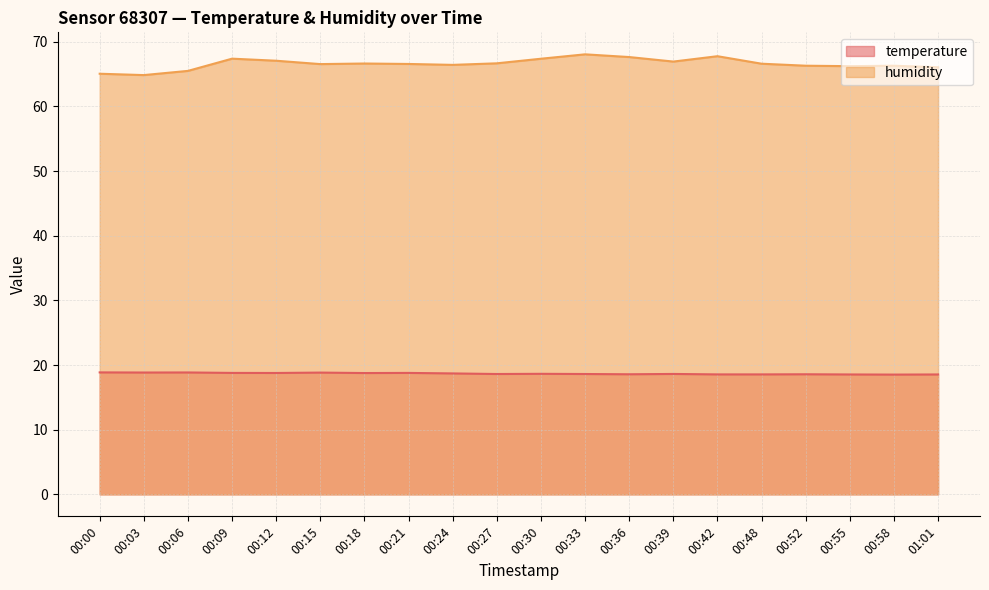

List the labels in order of humidity value, smallest first.

00:03, 00:00, 00:06, 01:01, 00:55, 00:52, 00:58, 00:24, 00:15, 00:21, 00:48, 00:18, 00:27, 00:39, 00:12, 00:30, 00:09, 00:36, 00:42, 00:33